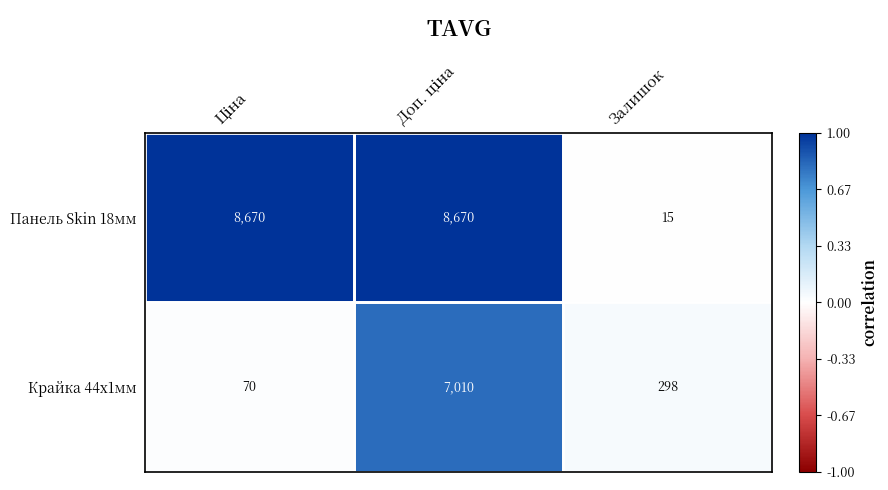

True or false: Панель Skin 18мм has a value of 15 at Залишок.

True